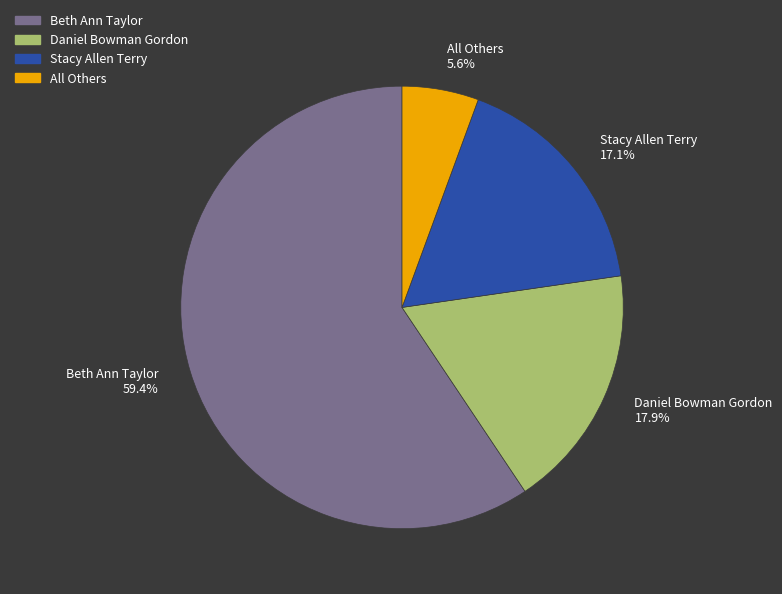

Approximately how many times larger is the value at Stacy Allen Terry compared to Daniel Bowman Gordon?

1.0